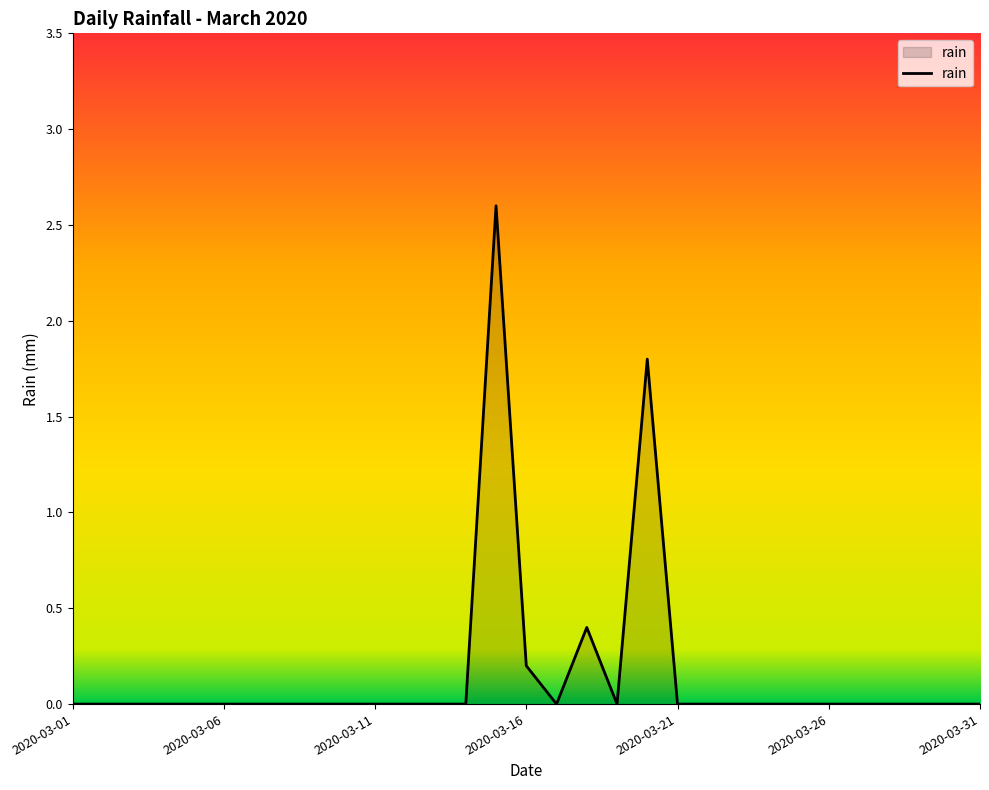

What is the maximum value shown in the chart?

2.6